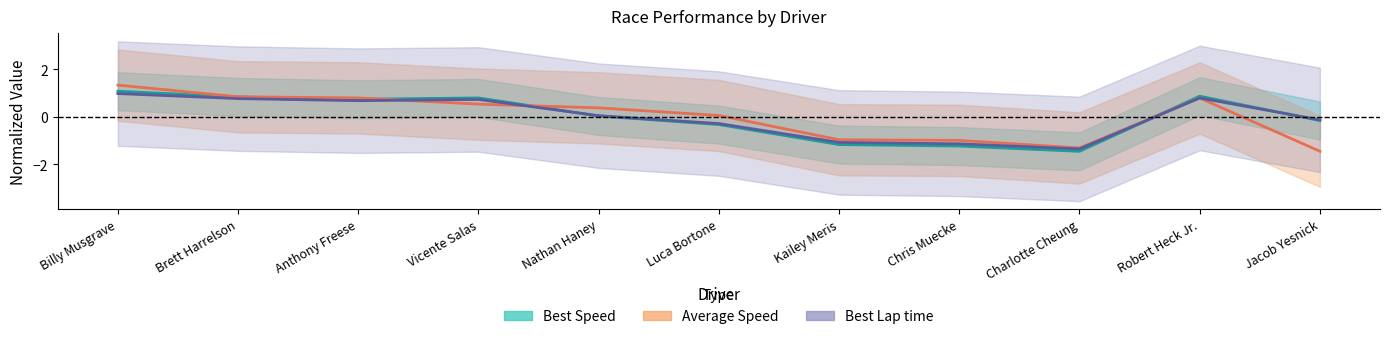

Reading left to right, list all the values displayed in this chart.

Best Speed: 1.1	0.8	0.7	0.8	0.0	-0.3	-1.2	-1.2	-1.5	0.9	-0.2
Average Speed: 1.3	0.8	0.8	0.5	0.4	0.1	-1.0	-1.0	-1.3	0.8	-1.5
Best Lap time: 1.0	0.8	0.7	0.7	0.0	-0.3	-1.1	-1.1	-1.4	0.8	-0.1